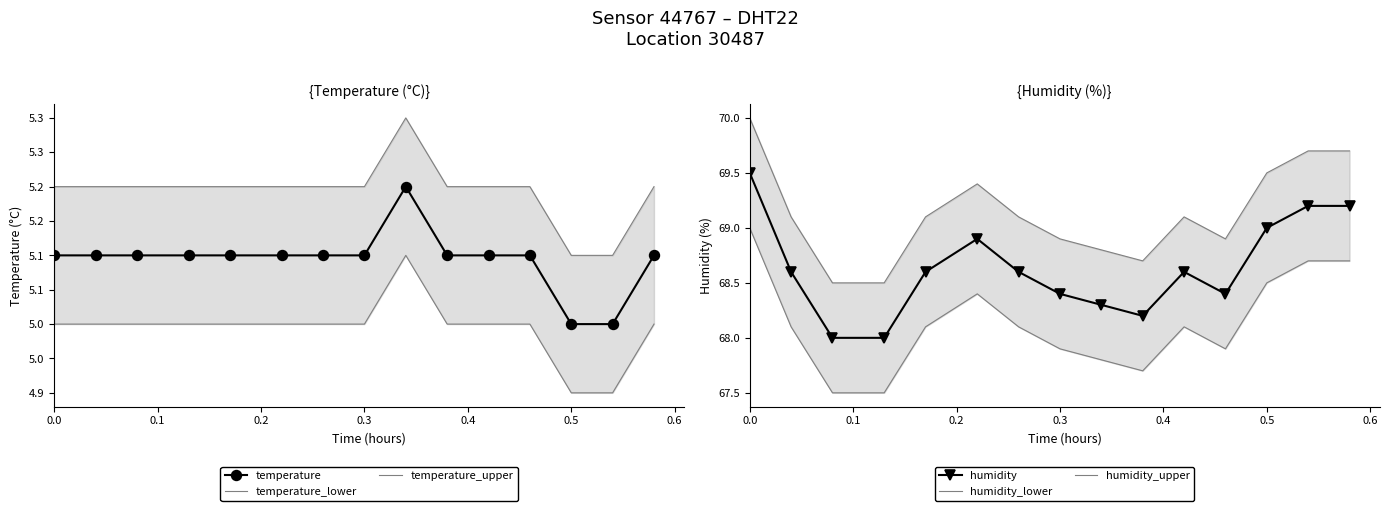

The humidity series shows 23.0 at 0.0. True or false?

False